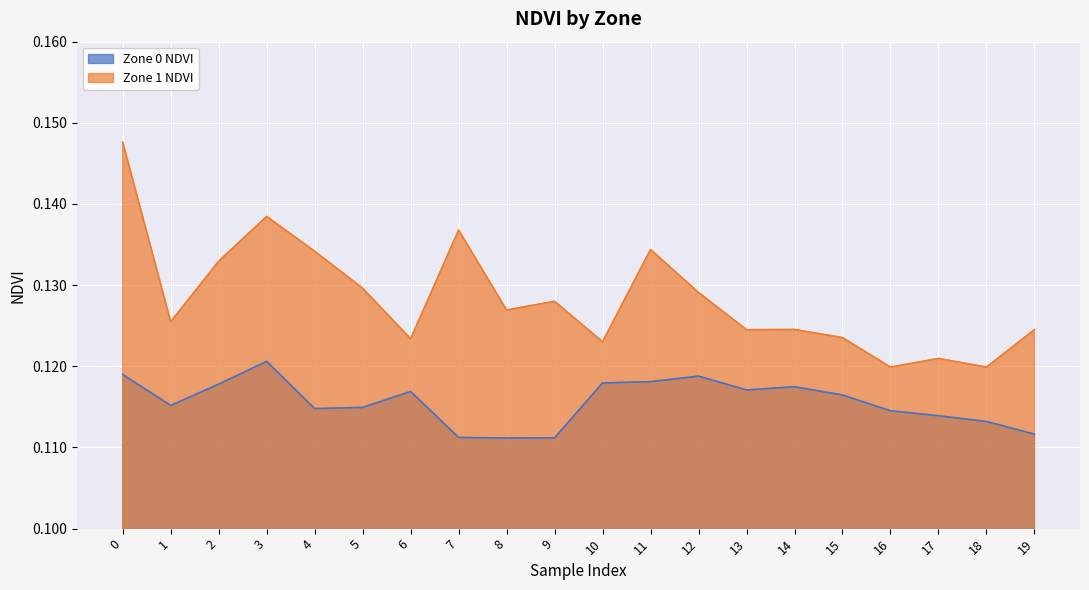

Which series has the largest range (max minus min)?

Zone 1 NDVI